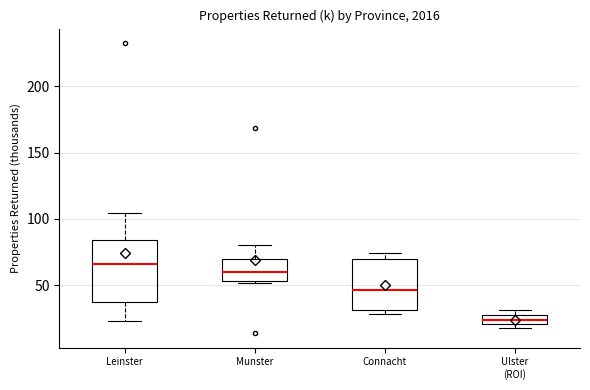

Where does the upper whisker of the box for Leinster end on the y-axis? The values are not printed on the chart, so give them approximately, as read against the axis.

105